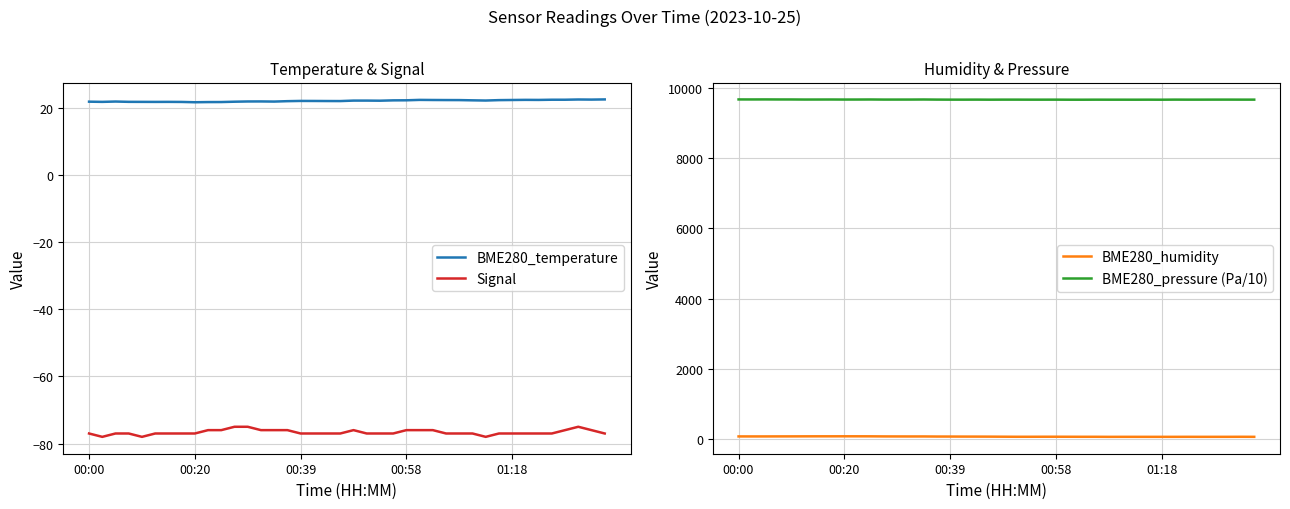

List the series in order of their peak value, highest first.

BME280_pressure (Pa/10), BME280_humidity, BME280_temperature, Signal